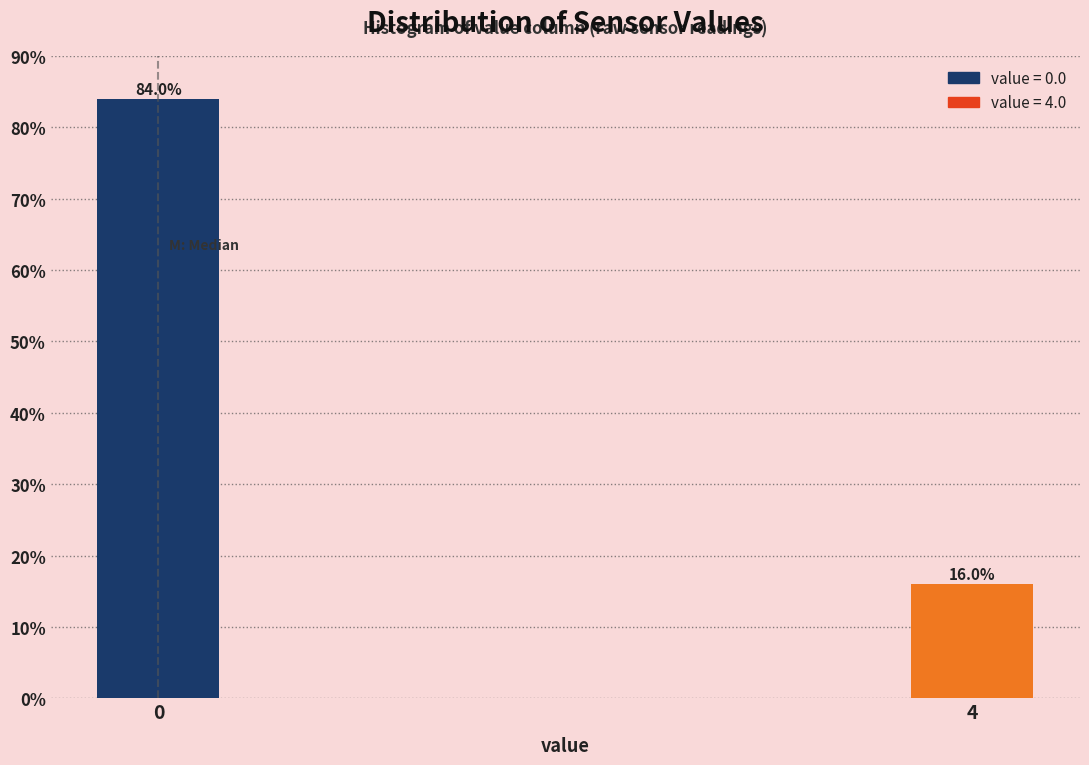

Reading left to right, transcribe all the data shown in this chart.

0=84	4=16